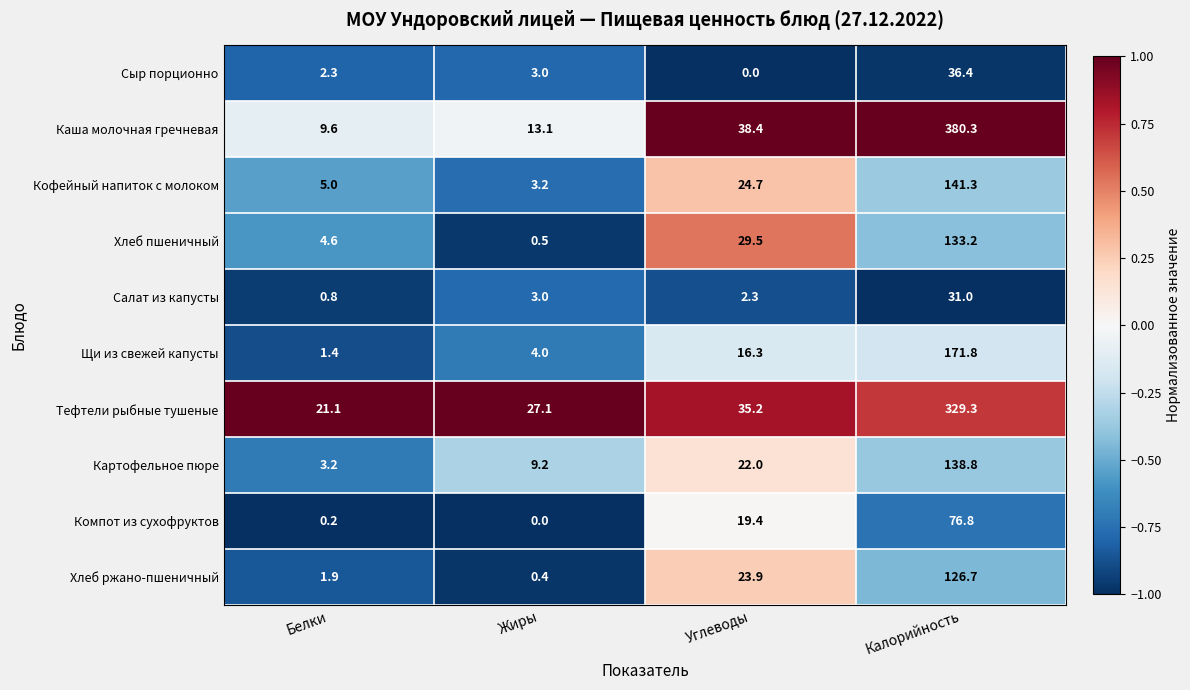

List the series in order of their peak value, highest first.

Каша молочная гречневая, Тефтели рыбные тушеные, Щи из свежей капусты, Кофейный напиток с молоком, Картофельное пюре, Хлеб пшеничный, Хлеб ржано-пшеничный, Компот из сухофруктов, Сыр порционно, Салат из капусты